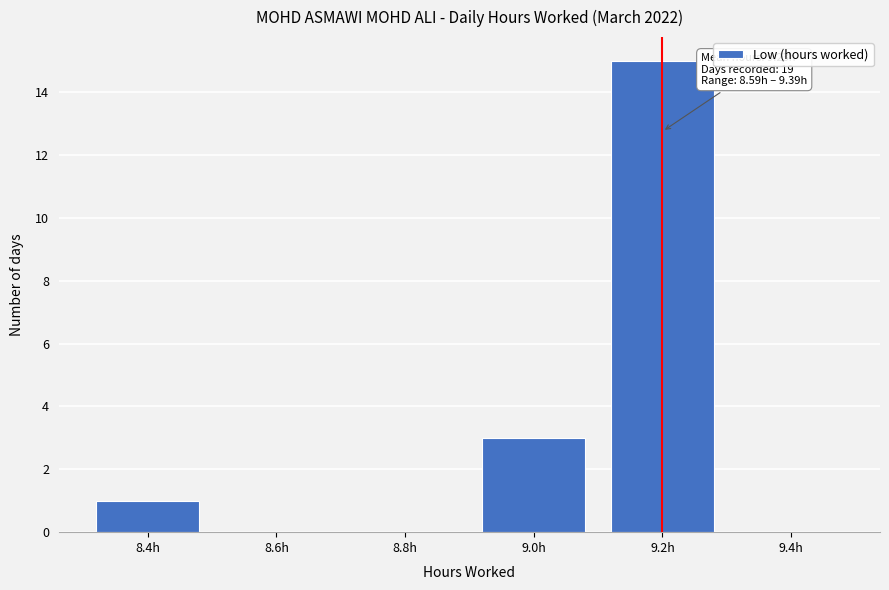

Reading left to right, list all the values displayed in this chart.

8.4h=1	8.6h=0	8.8h=0	9.0h=3	9.2h=15	9.4h=0